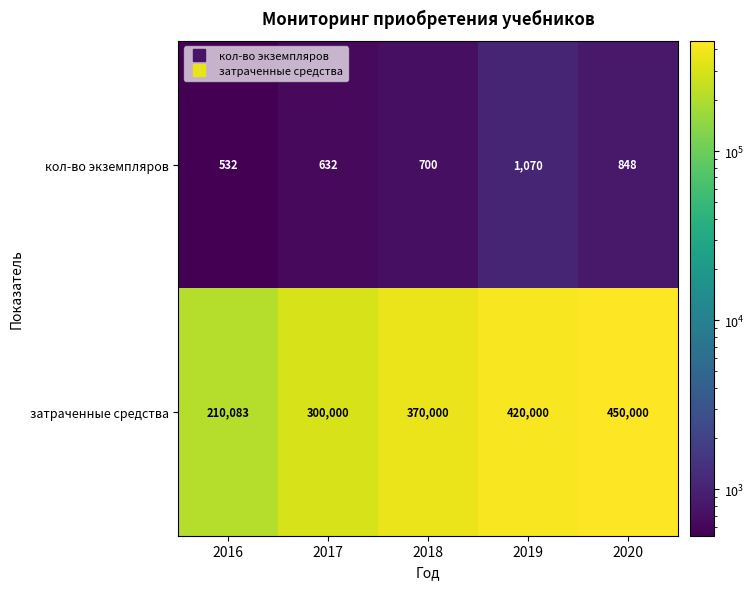

Which category has the highest value across all series?

2020